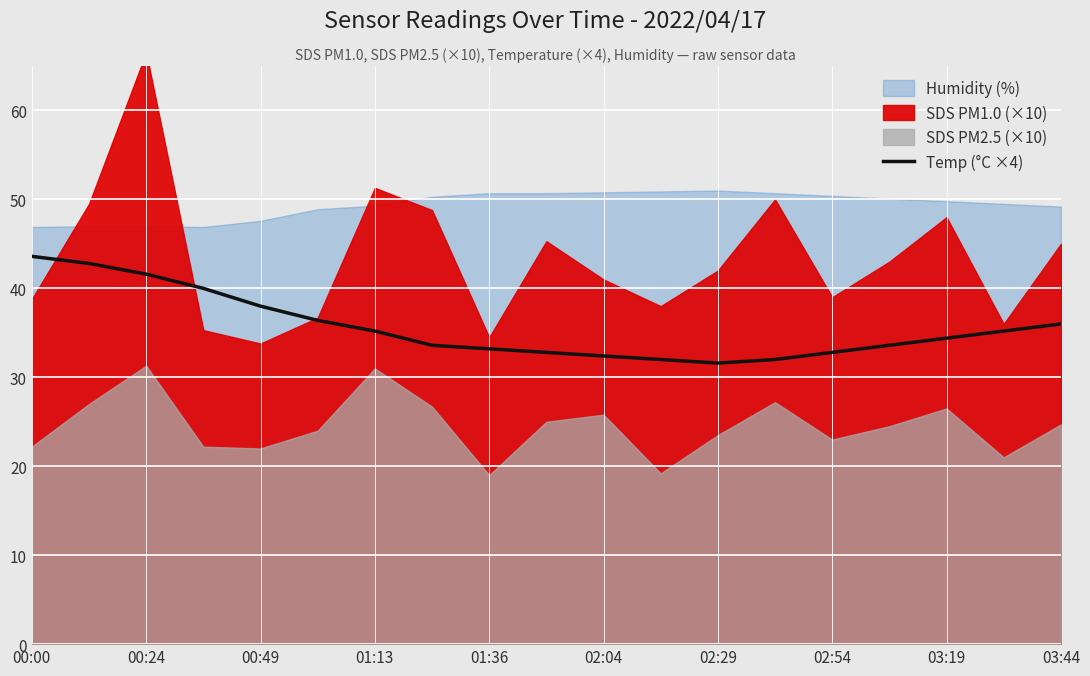

Count the number of values greater than 34.

10